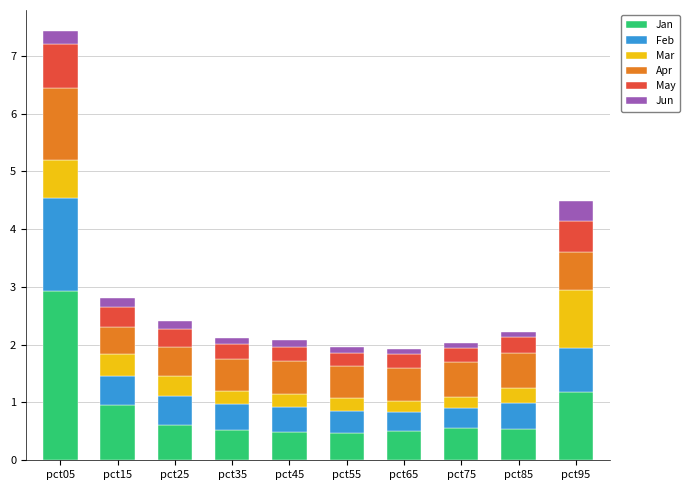

At which label does Jan reach its peak?

pct05